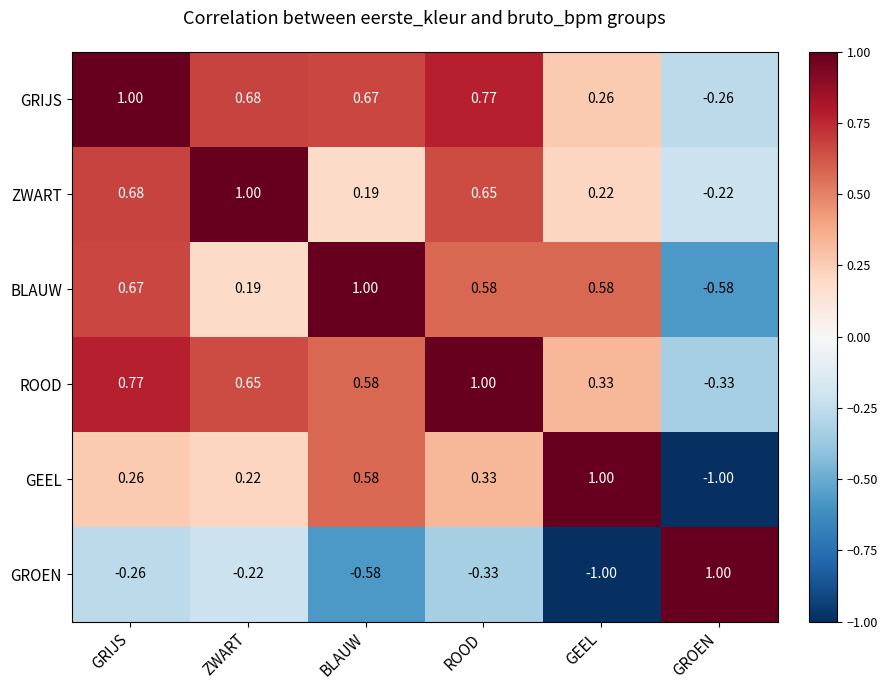

At which label does ROOD reach its peak?

ROOD